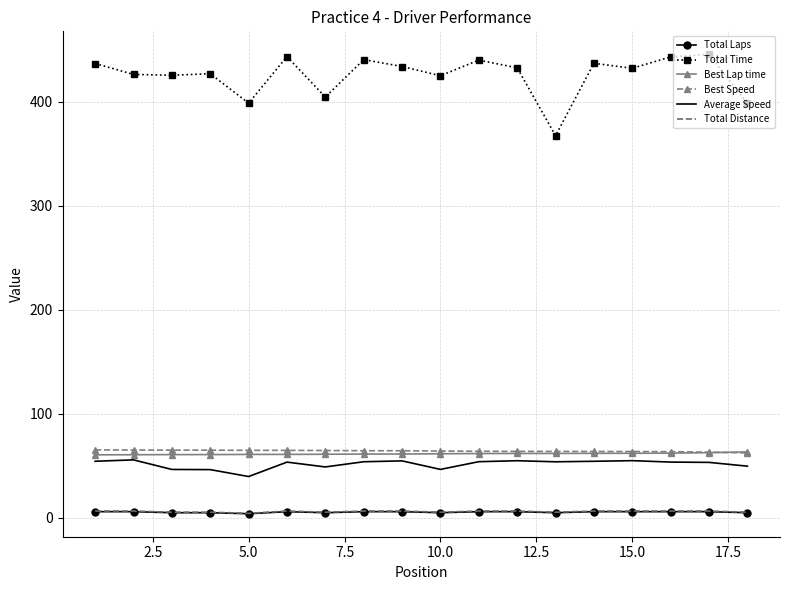

Which series has the largest total across all categories?

Total Time